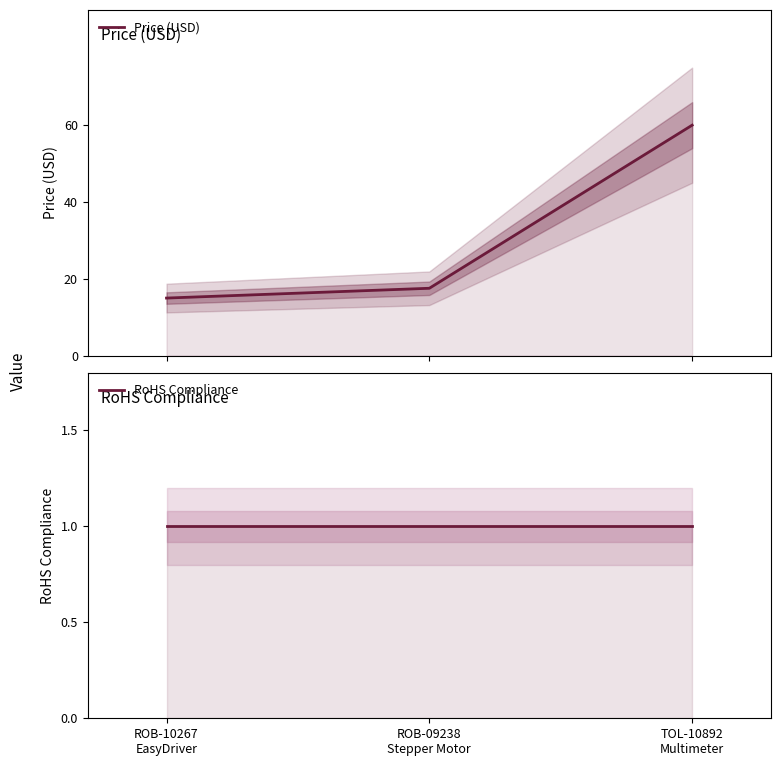

The value of RoHS Compliance at ROB-10267
EasyDriver is 1.0. True or false?

True